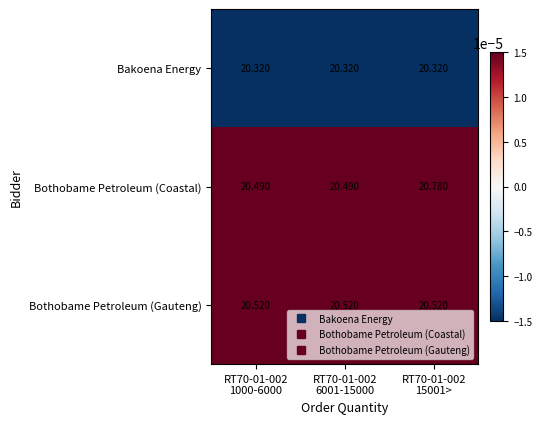

List the series in order of their peak value, lowest first.

Bakoena Energy, Bothobame Petroleum (Gauteng), Bothobame Petroleum (Coastal)